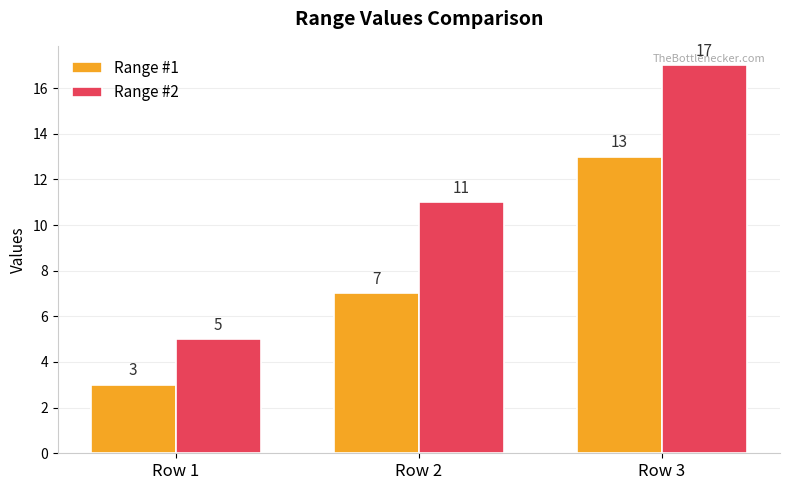

What is the value of the Range #1 bar at the 1st from the left?

3